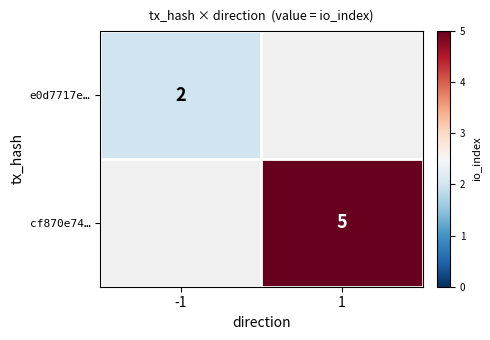

Which category has the highest value across all series?

1